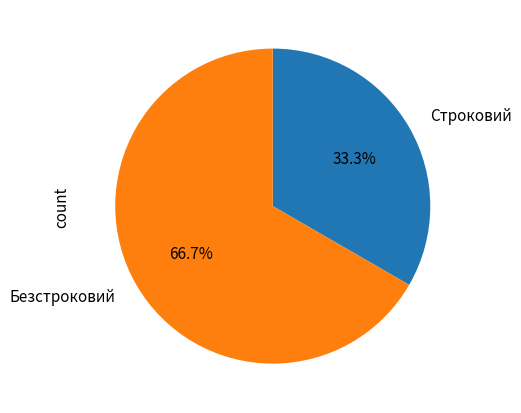

How many slices are in this pie chart?

2